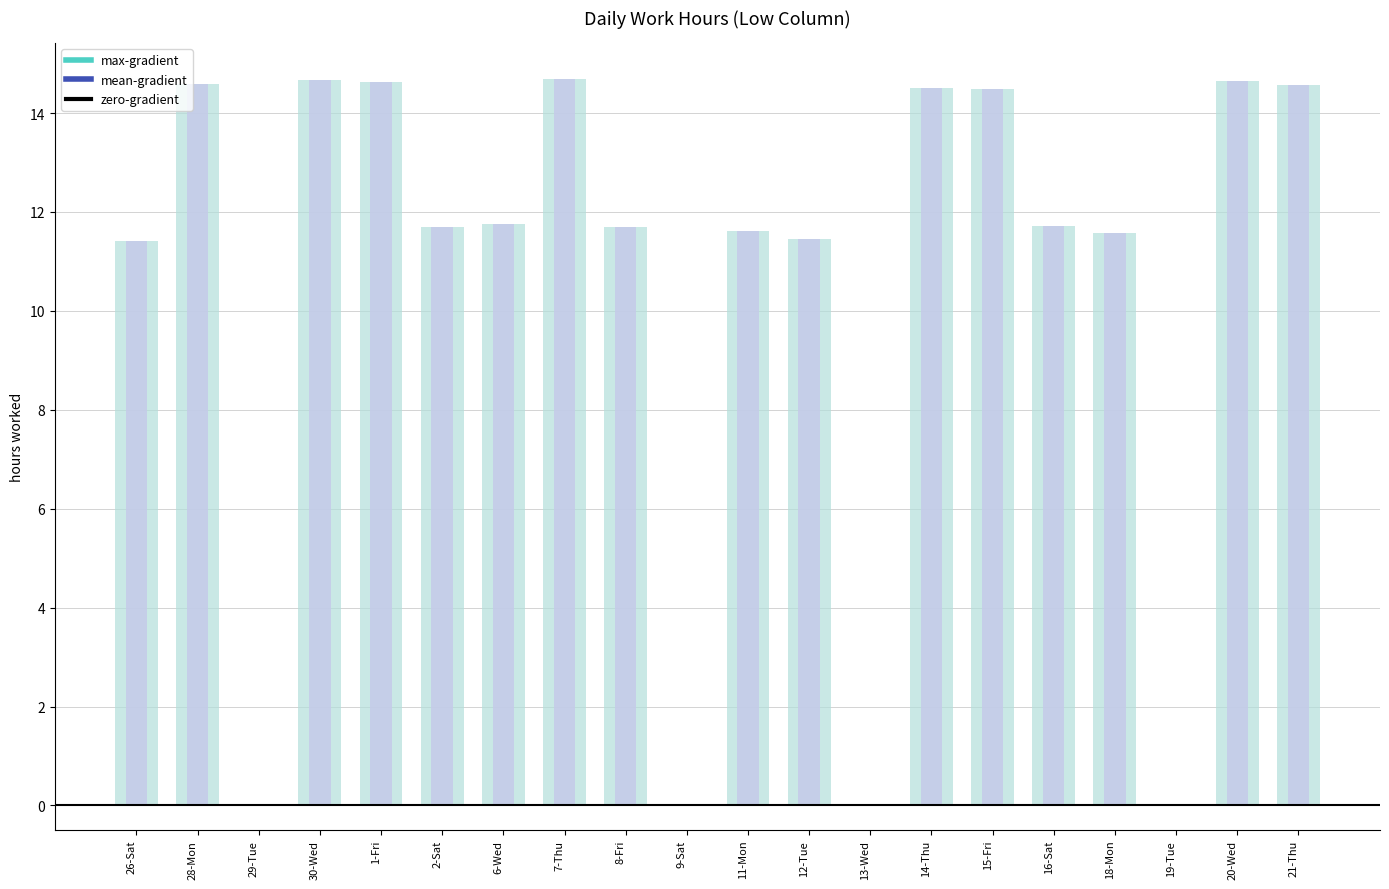

True or false: mean-gradient has a value of 0.0 at 29-Tue.

True